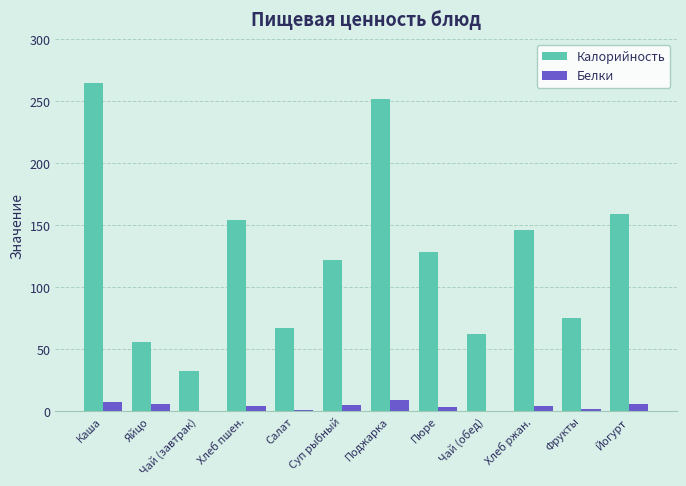

Is the value of Белки at Пюре greater than the value of Калорийность at Хлеб ржан.?

No